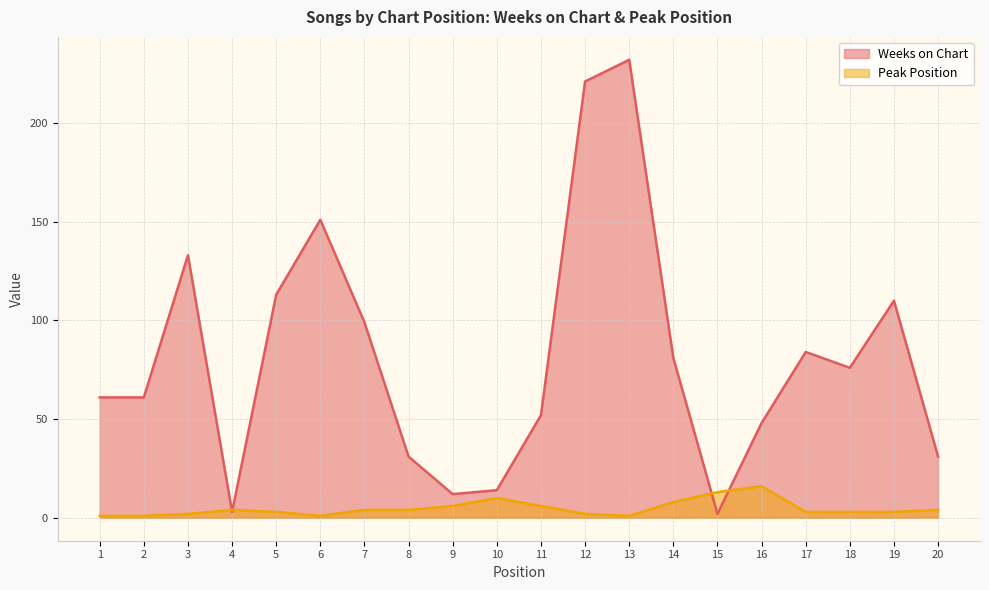

The value of Peak Position at 5 is 3. True or false?

True